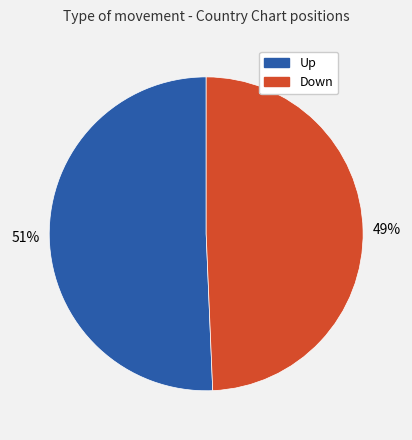

To the nearest percent, what is the average slice percentage?

50%